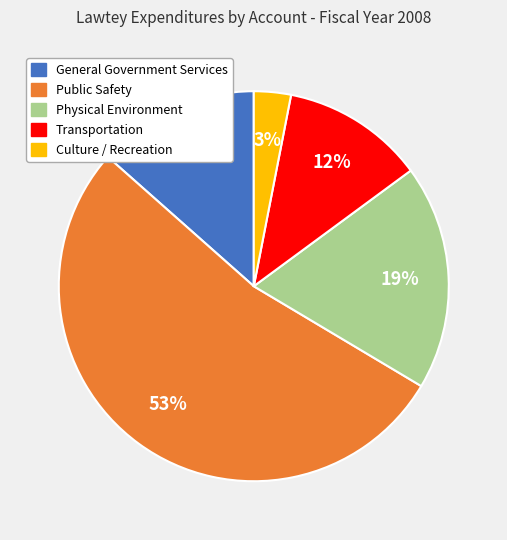

True or false: Culture / Recreation accounts for 3% of the total.

True